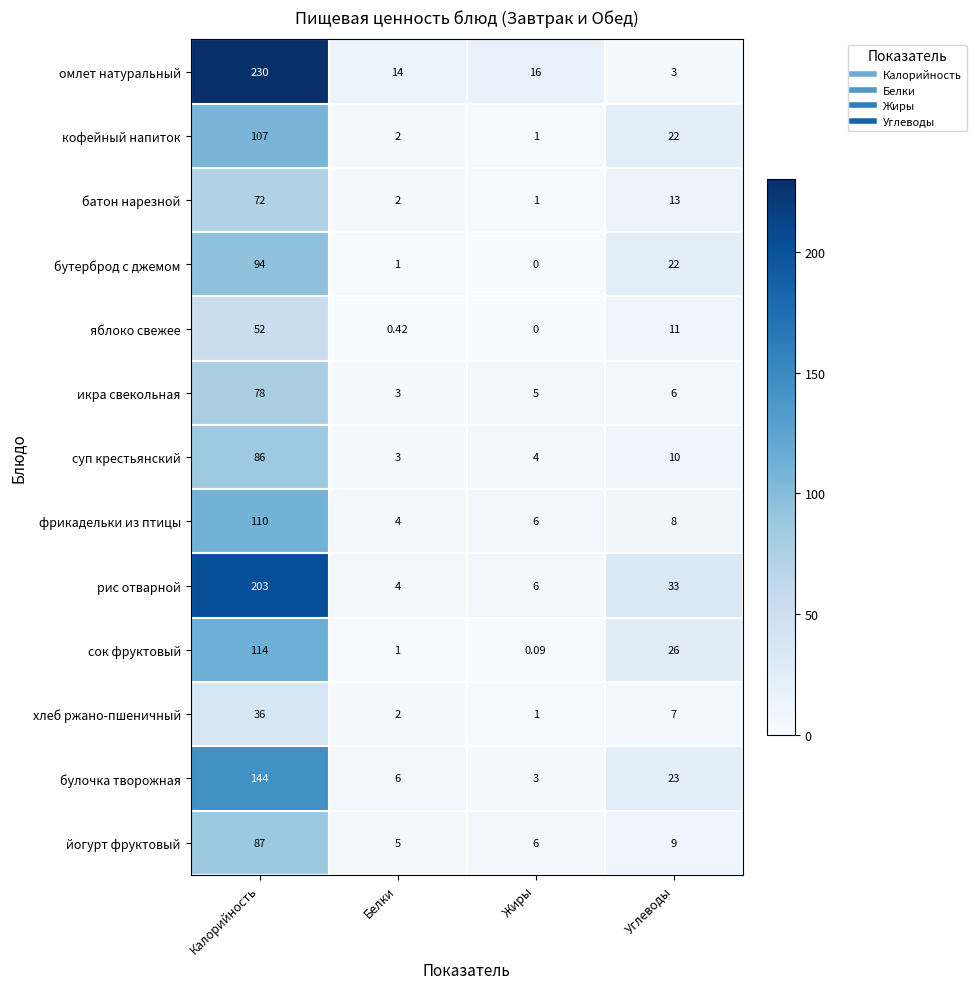

Is the value of яблоко свежее at Белки greater than the value of икра свекольная at Жиры?

No